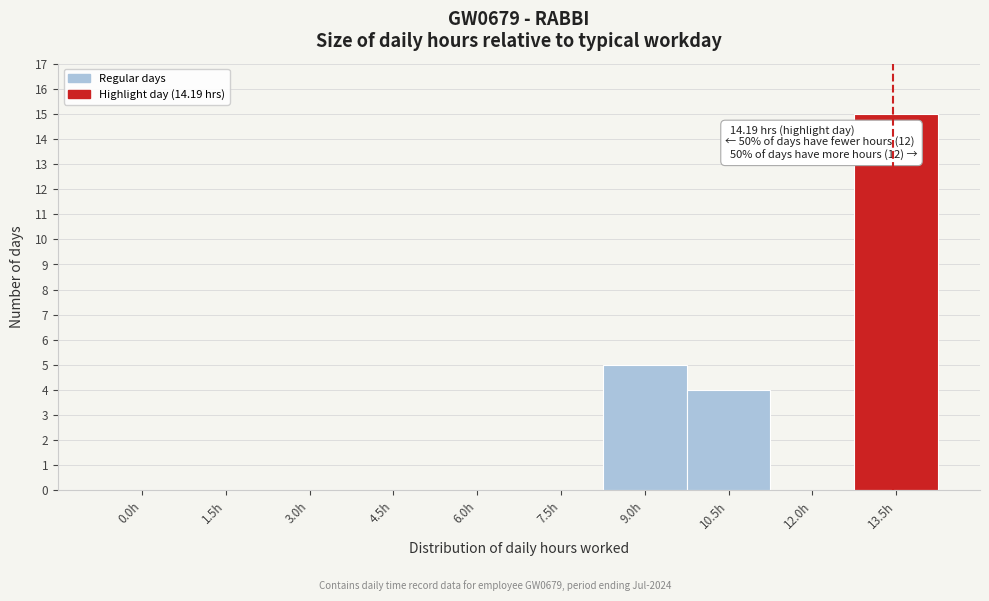

Reading left to right, list all the values displayed in this chart.

0.0h=0	1.5h=0	3.0h=0	4.5h=0	6.0h=0	7.5h=0	9.0h=5	10.5h=4	12.0h=0	13.5h=15